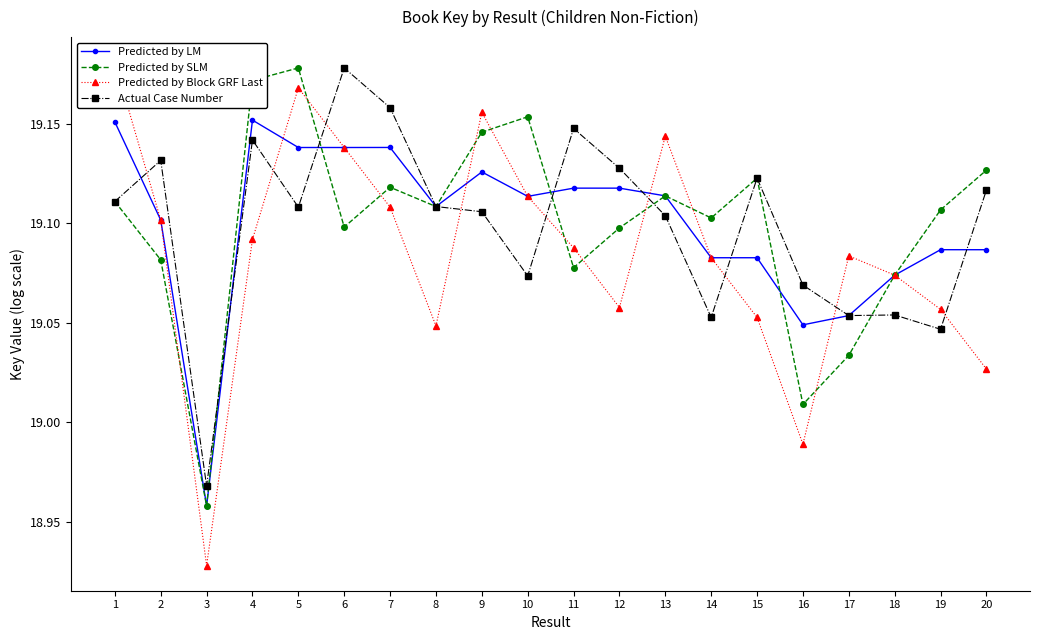

At which label does Predicted by LM reach its minimum?

3